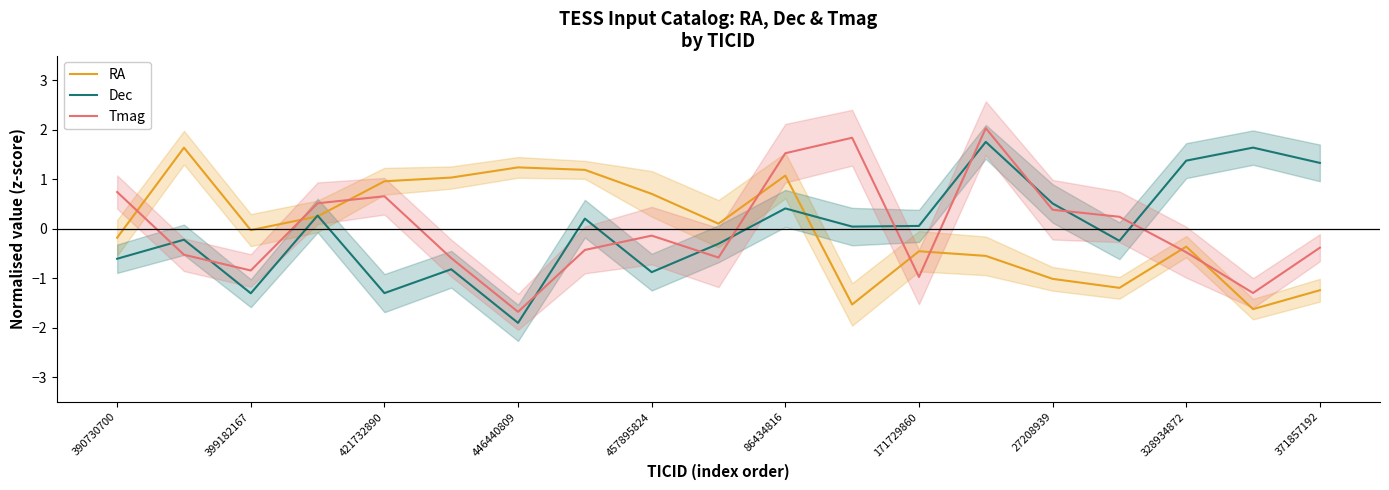

At which category does Tmag reach its first local peak?

421732890